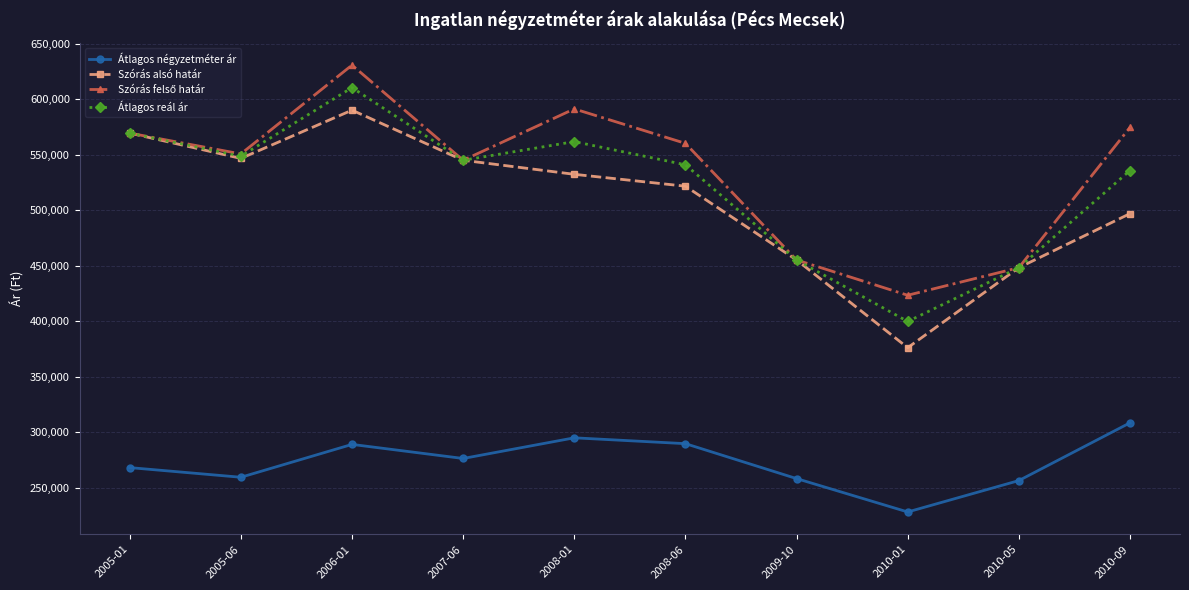

Which series has the widest spread of values?

Szórás alsó határ